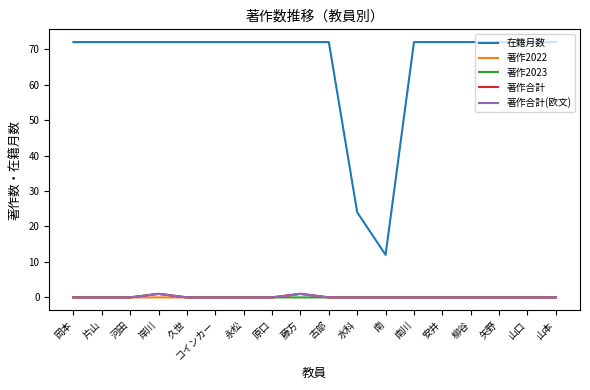

Reading right to left, extract all data points from this chart.

在籍月数: 72	72	72	72	72	72	12	24	72	72	72	72	72	72	72	72	72	72
著作2022: 0	0	0	0	0	0	0	0	0	1	0	0	0	0	0	0	0	0
著作2023: 0	0	0	0	0	0	0	0	0	0	0	0	0	0	1	0	0	0
著作合計: 0	0	0	0	0	0	0	0	0	1	0	0	0	0	1	0	0	0
著作合計(欧文): 0	0	0	0	0	0	0	0	0	1	0	0	0	0	1	0	0	0